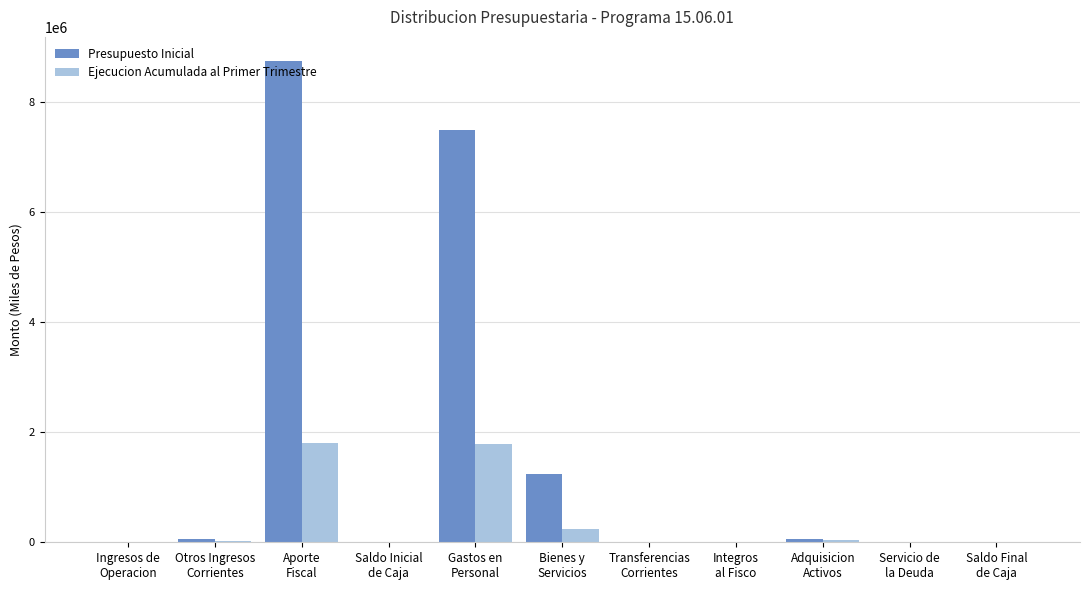

Which series has the largest total across all categories?

Presupuesto Inicial